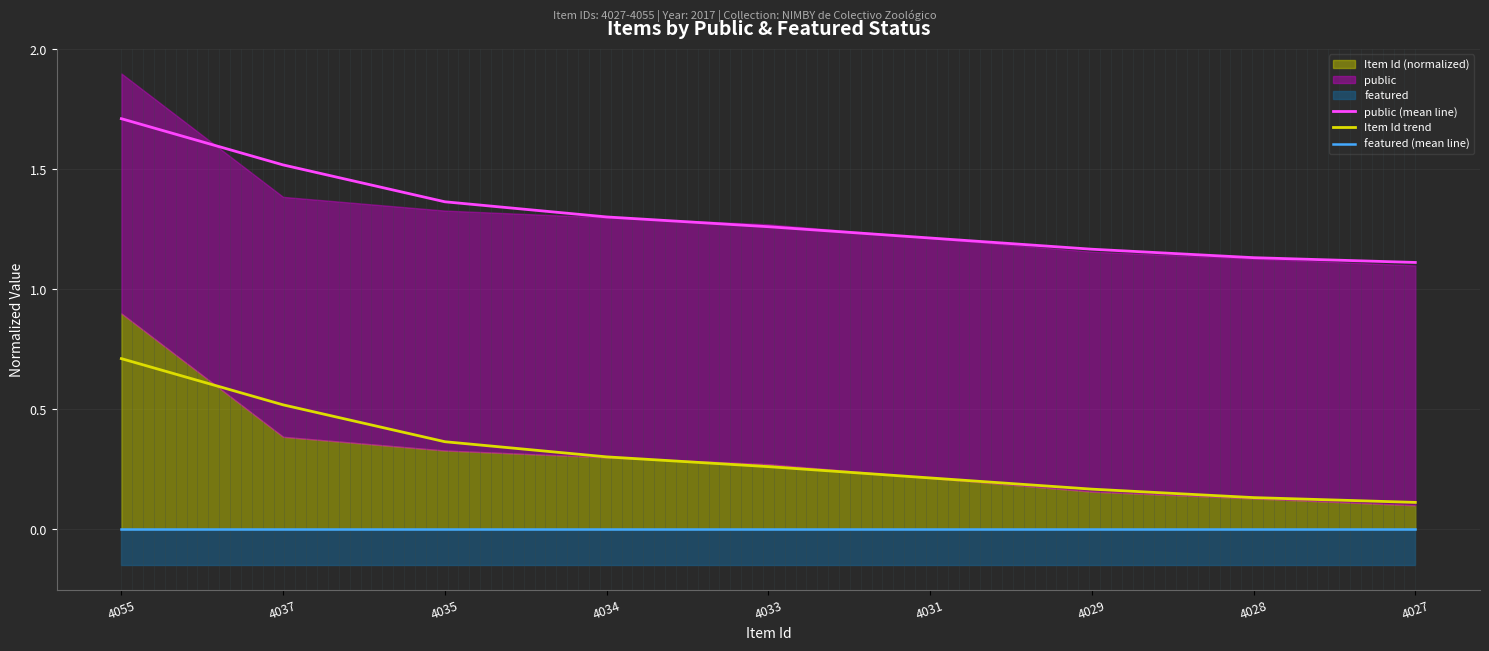

What value does the public (mean line) series have at 4031?

1.2